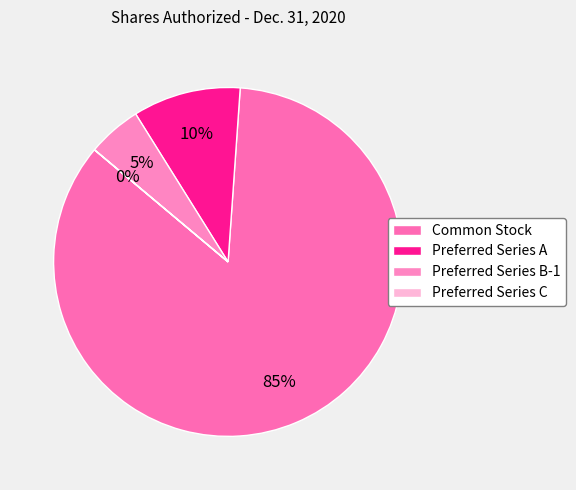

What is the smallest slice in the pie chart?

Preferred Series C